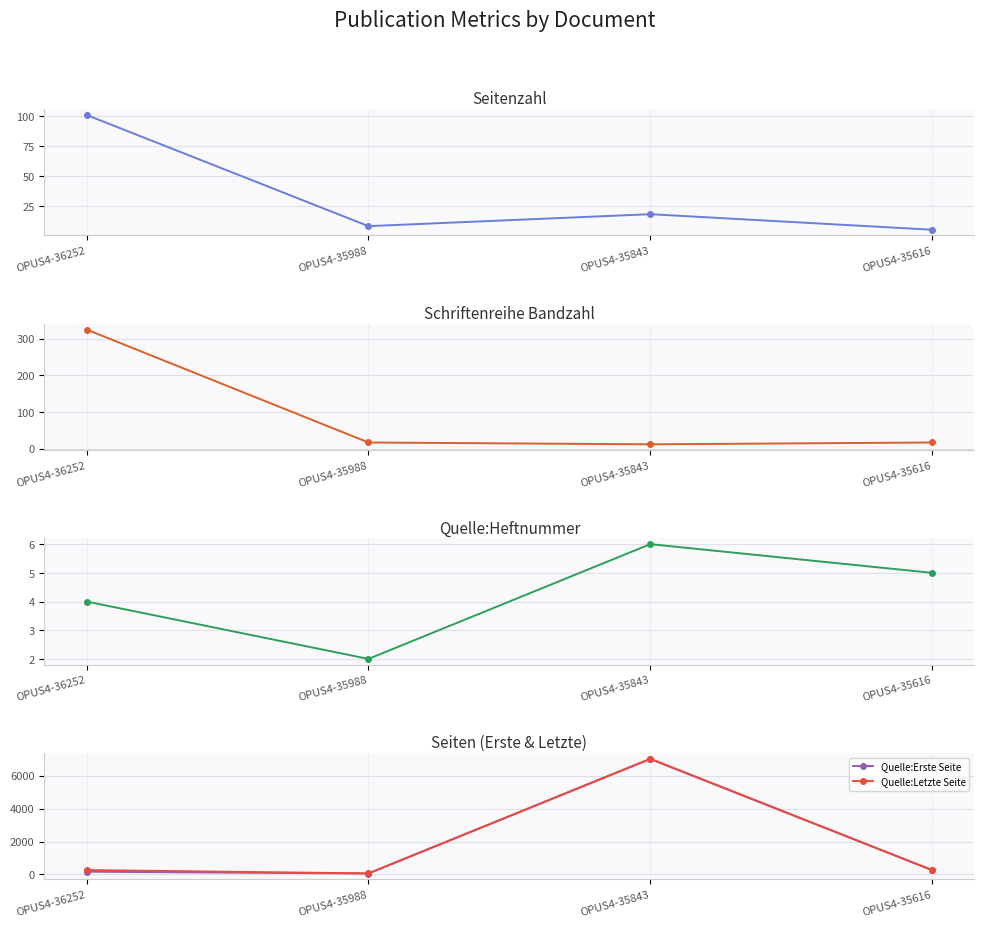

Read the Quelle:Erste Seite value at OPUS4-35988, to the nearest 100.

100